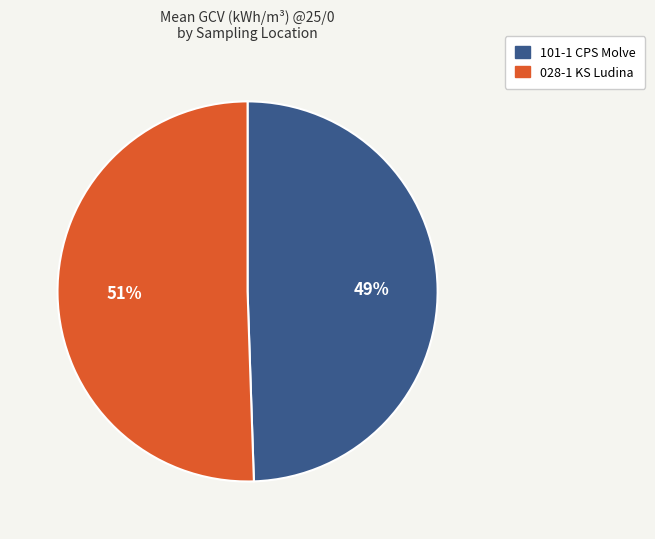

Which category has the smallest portion of the pie?

101-1 CPS Molve